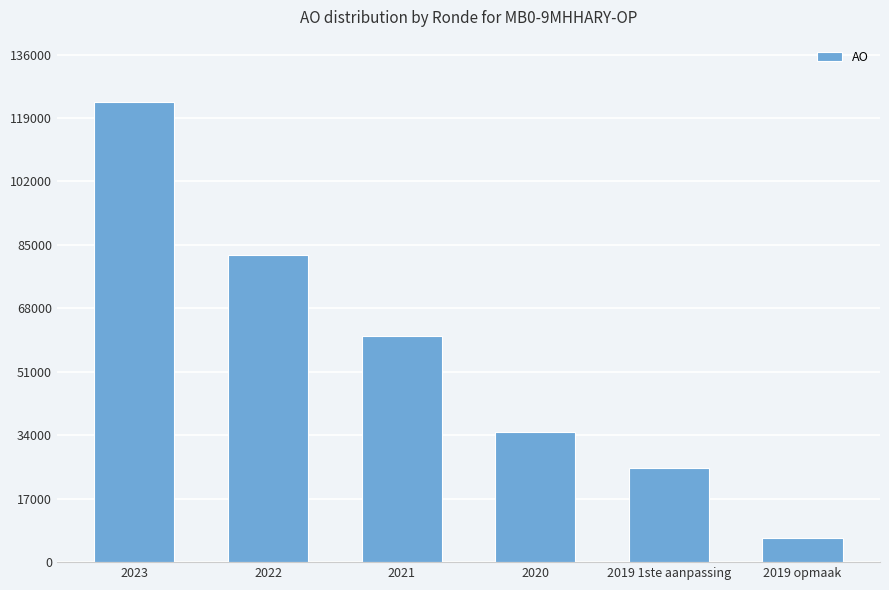

What is the minimum value shown in the chart?

6483